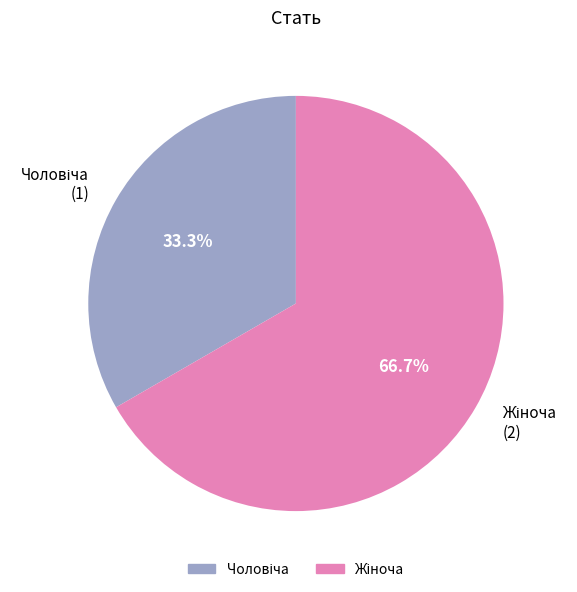

To the nearest percent, what is the difference between the largest and smallest slice percentages?

33%